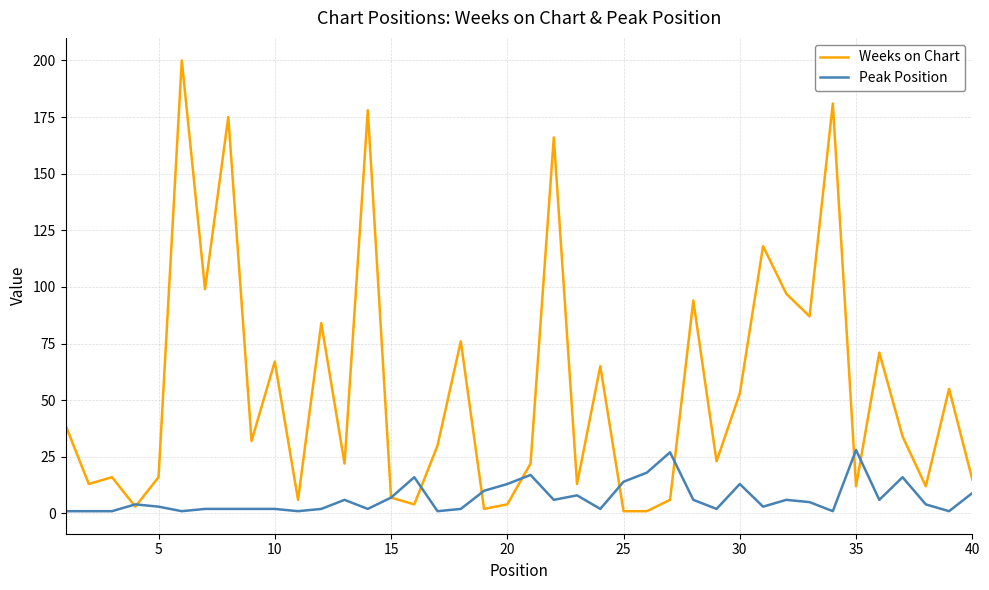

How many interior local peaks does the Weeks on Chart series have?

14